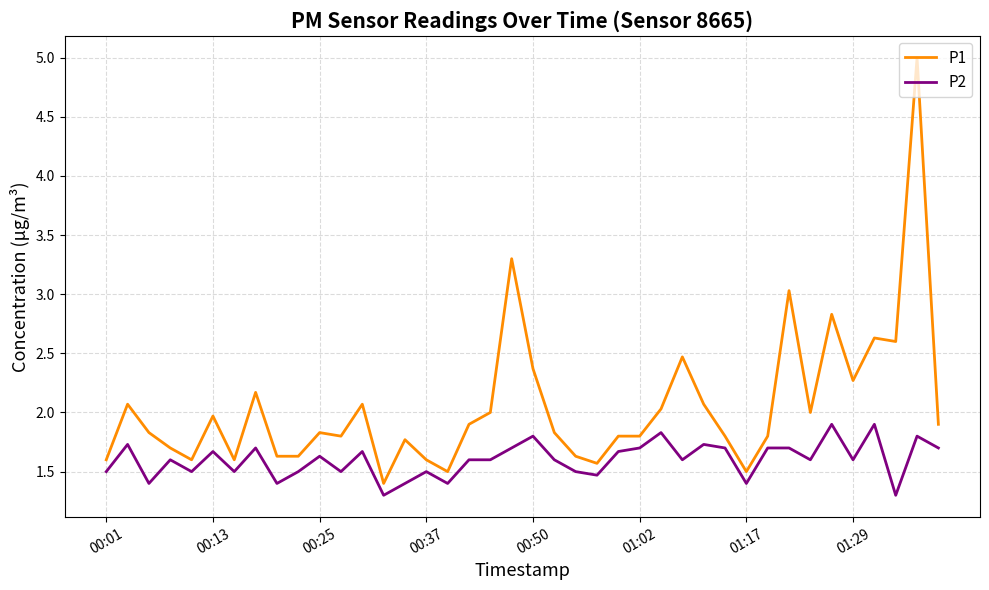

What is the difference between the maximum and minimum values in the P2 series?

0.6